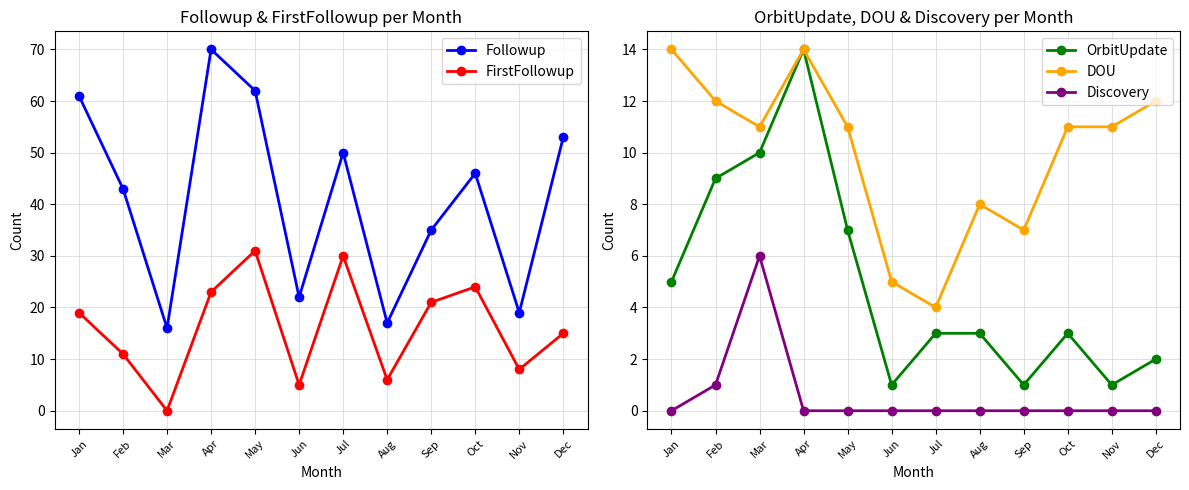

Reading left to right, extract all data points from this chart.

Followup: Jan=61	Feb=43	Mar=16	Apr=70	May=62	Jun=22	Jul=50	Aug=17	Sep=35	Oct=46	Nov=19	Dec=53
FirstFollowup: Jan=19	Feb=11	Mar=0	Apr=23	May=31	Jun=5	Jul=30	Aug=6	Sep=21	Oct=24	Nov=8	Dec=15
OrbitUpdate: Jan=5	Feb=9	Mar=10	Apr=14	May=7	Jun=1	Jul=3	Aug=3	Sep=1	Oct=3	Nov=1	Dec=2
DOU: Jan=14	Feb=12	Mar=11	Apr=14	May=11	Jun=5	Jul=4	Aug=8	Sep=7	Oct=11	Nov=11	Dec=12
Discovery: Jan=0	Feb=1	Mar=6	Apr=0	May=0	Jun=0	Jul=0	Aug=0	Sep=0	Oct=0	Nov=0	Dec=0